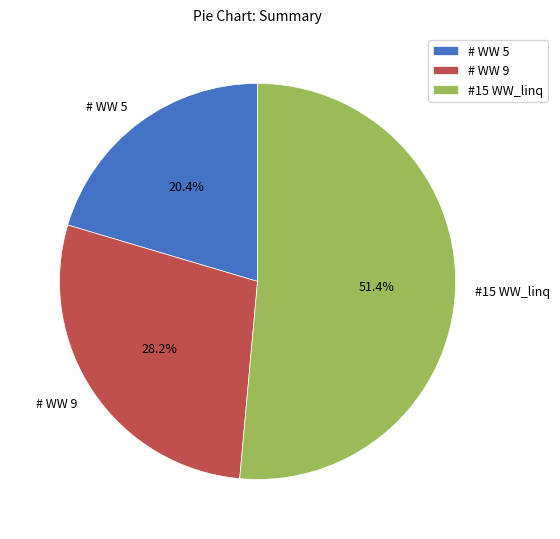

Is #15 WW_linq the majority of the pie?

Yes